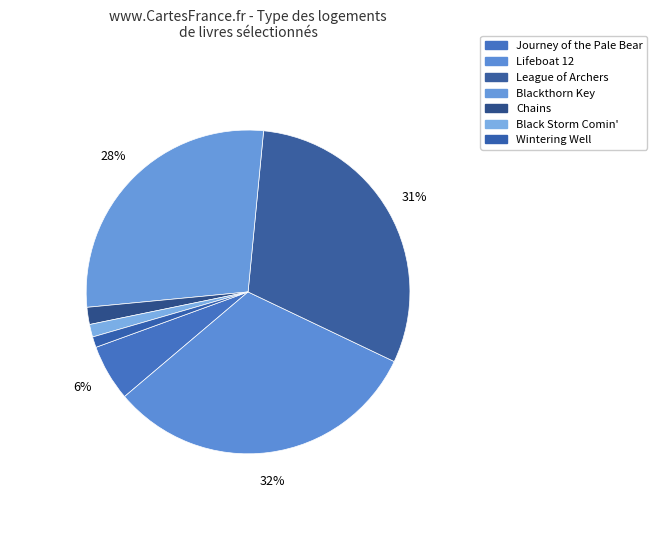

What percentage is the Lifeboat 12 slice, to the nearest percent?

32%